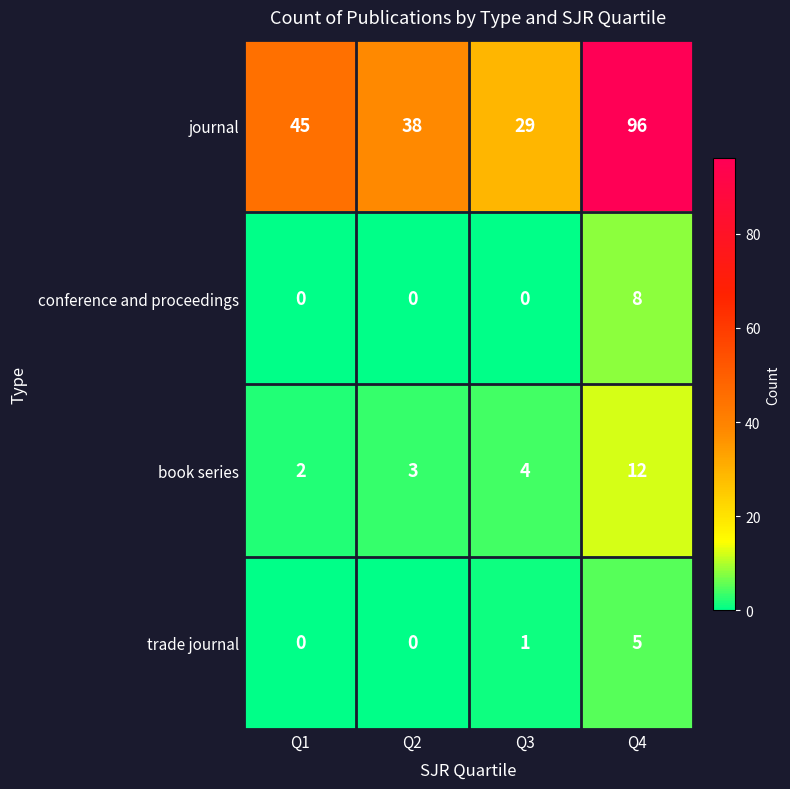

Reading left to right, transcribe all the data shown in this chart.

journal: 45	38	29	96
conference and proceedings: 0	0	0	8
book series: 2	3	4	12
trade journal: 0	0	1	5